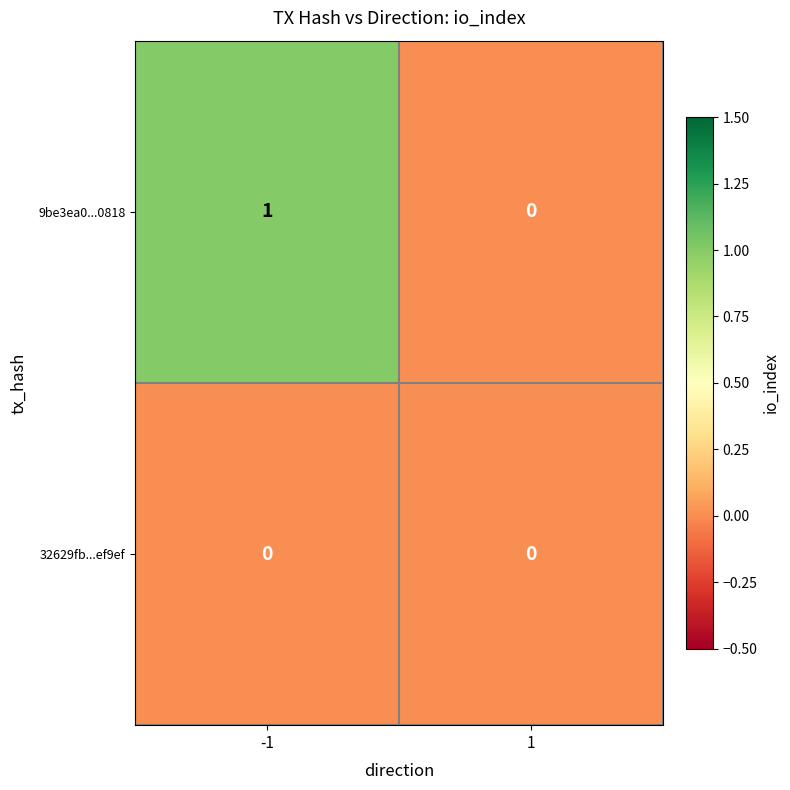

Reading left to right, transcribe all the data shown in this chart.

9be3ea0...0818: 1	0
32629fb...ef9ef: 0	0